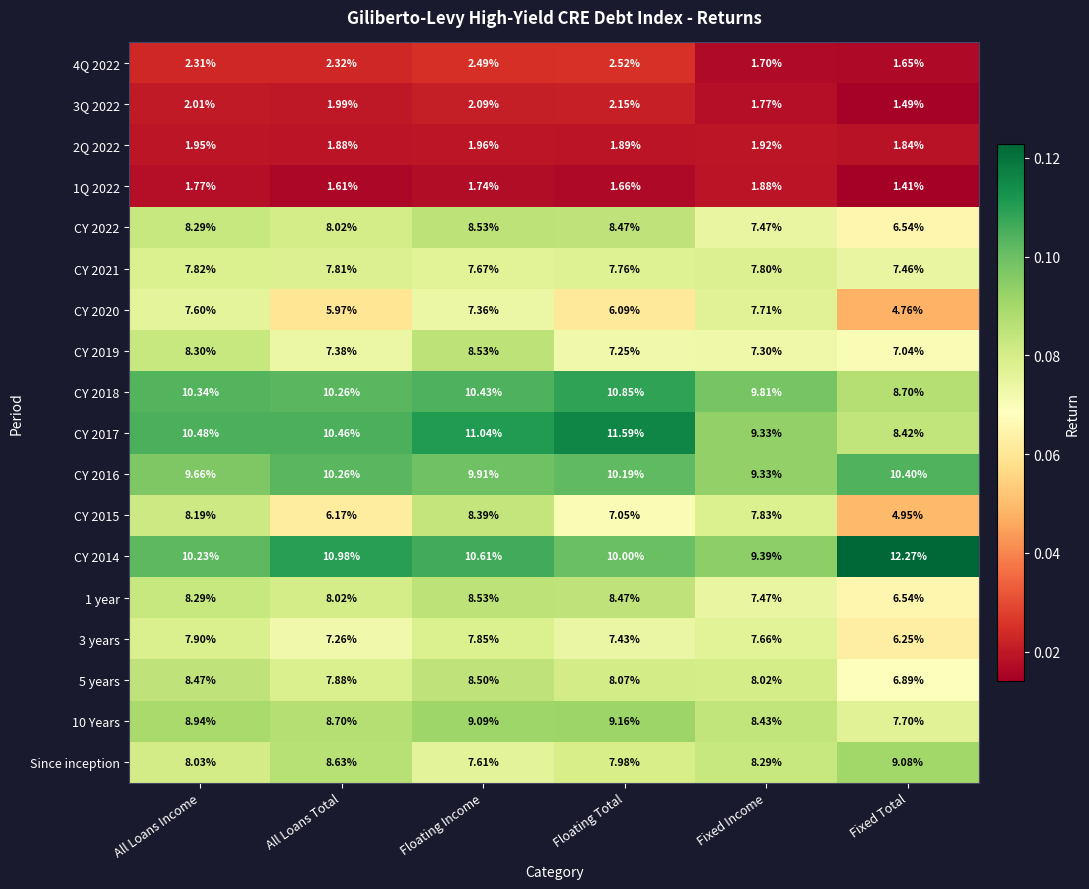

Which category has the highest value in the CY 2022 series?

Floating Income